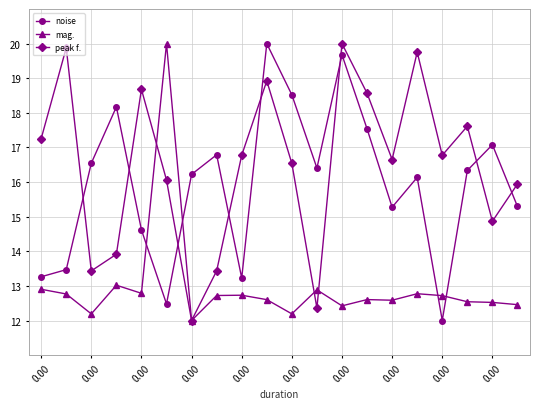

What is the value of the peak f. point at the 13th from the left?

20.0